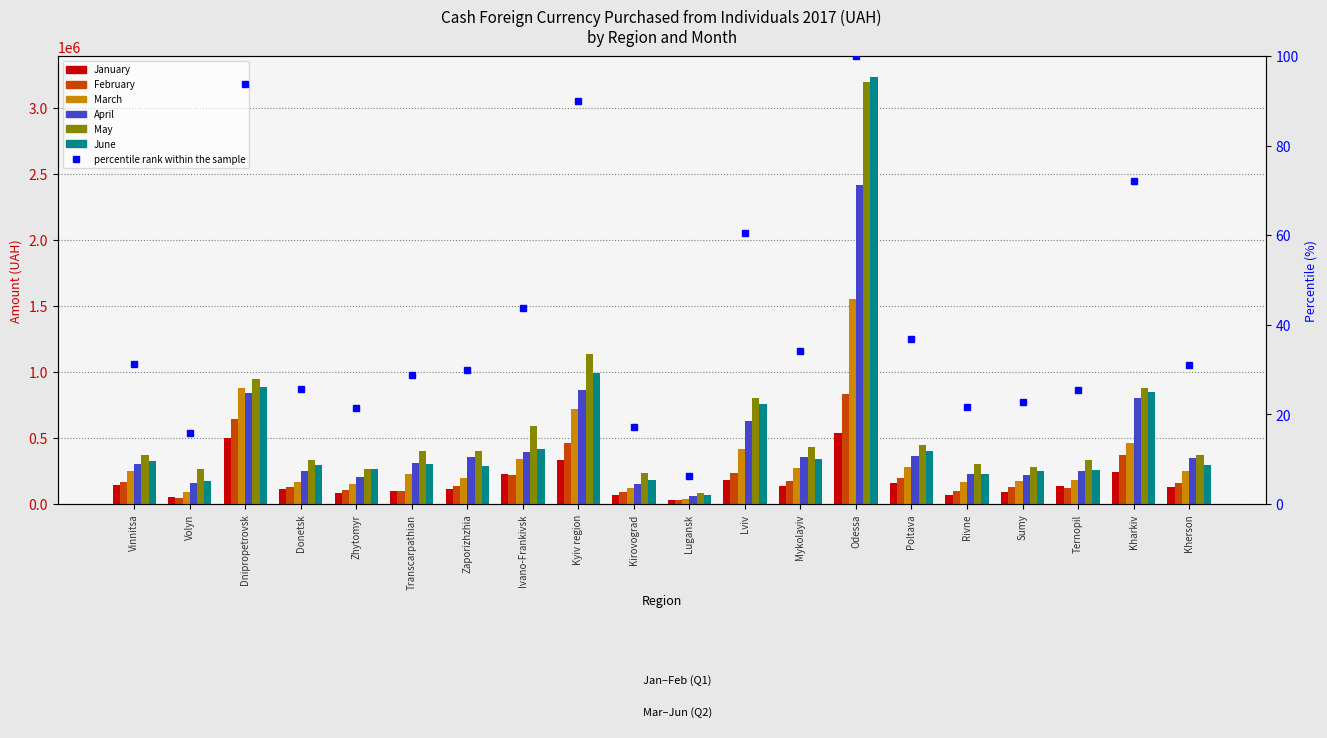

What is the highest value of the January series?

539661.3